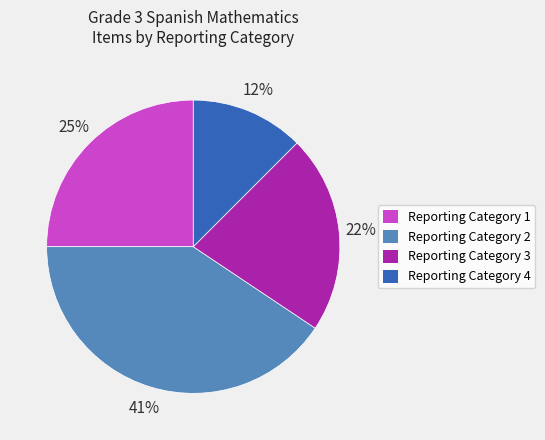

To the nearest percent, what is the average slice percentage?

25%